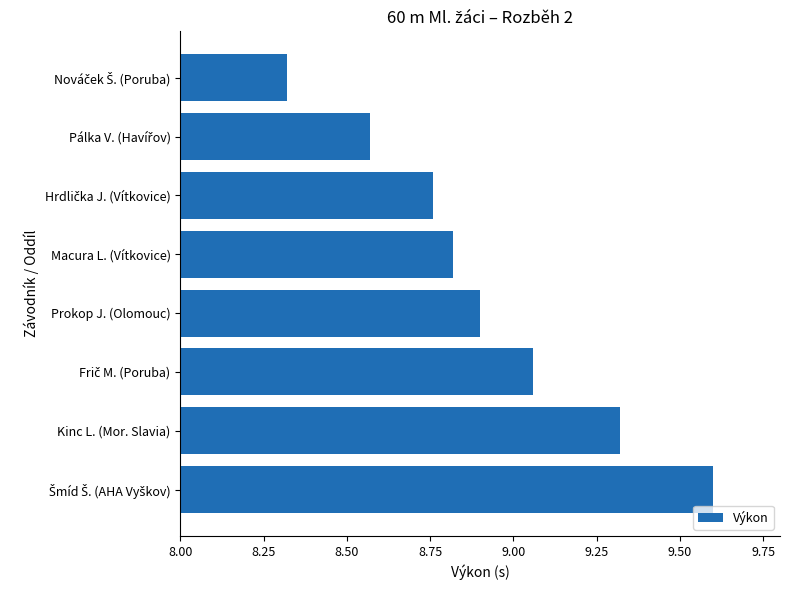

What is the difference between the maximum and minimum values?

1.3